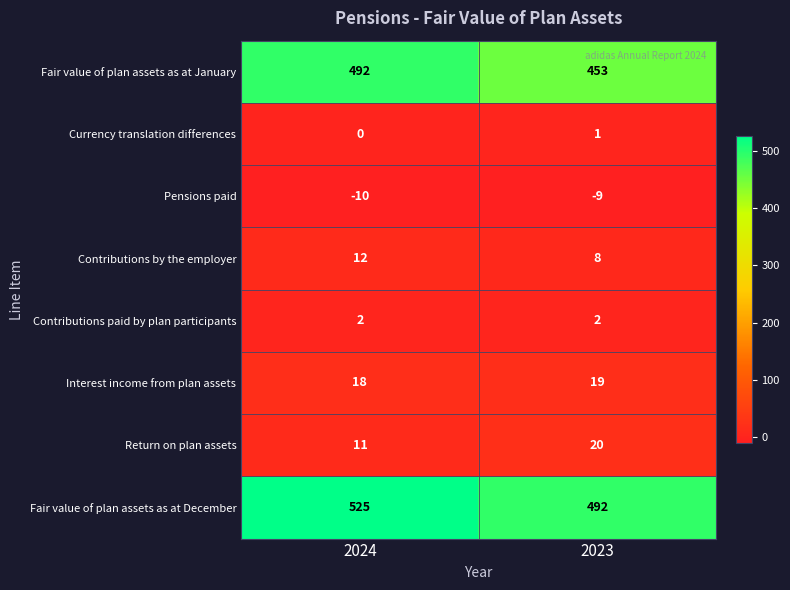

True or false: Fair value of plan assets as at January has a value of 492 at 2024.

True